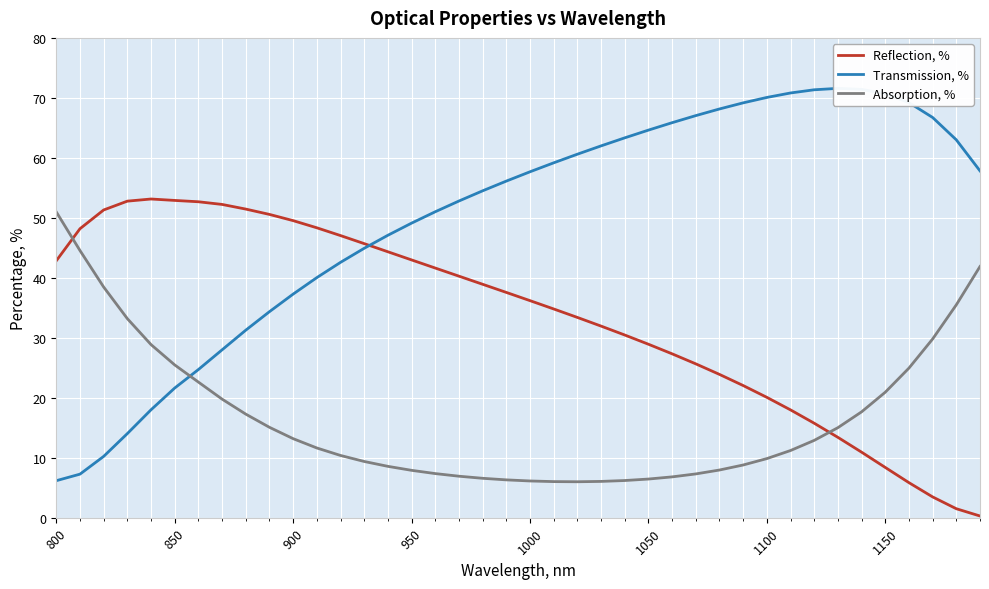

What is the lowest value of the Absorption, % series?

6.0